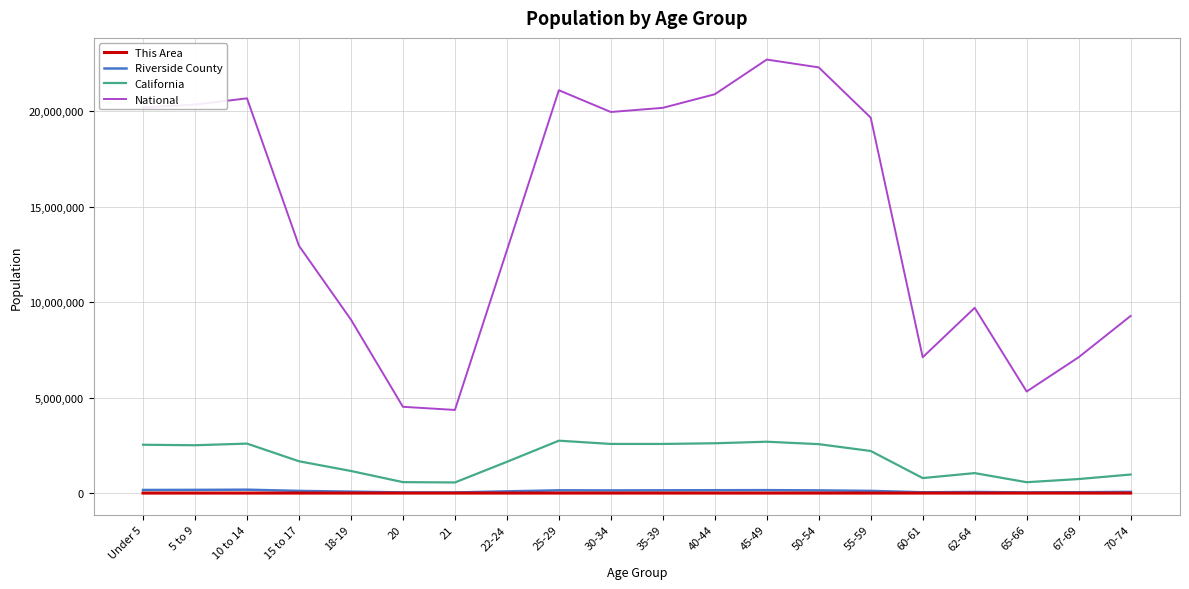

Which series has the largest total across all categories?

National